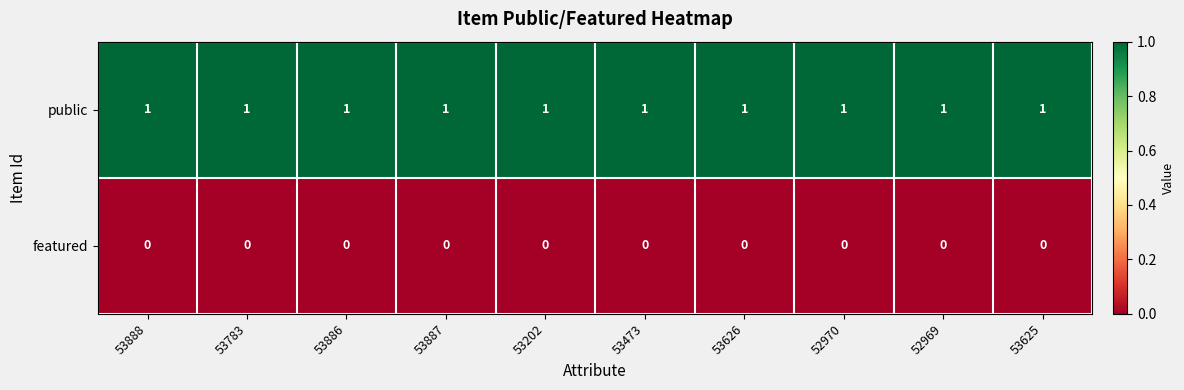

At how many categories does at least one series exceed 0?

10